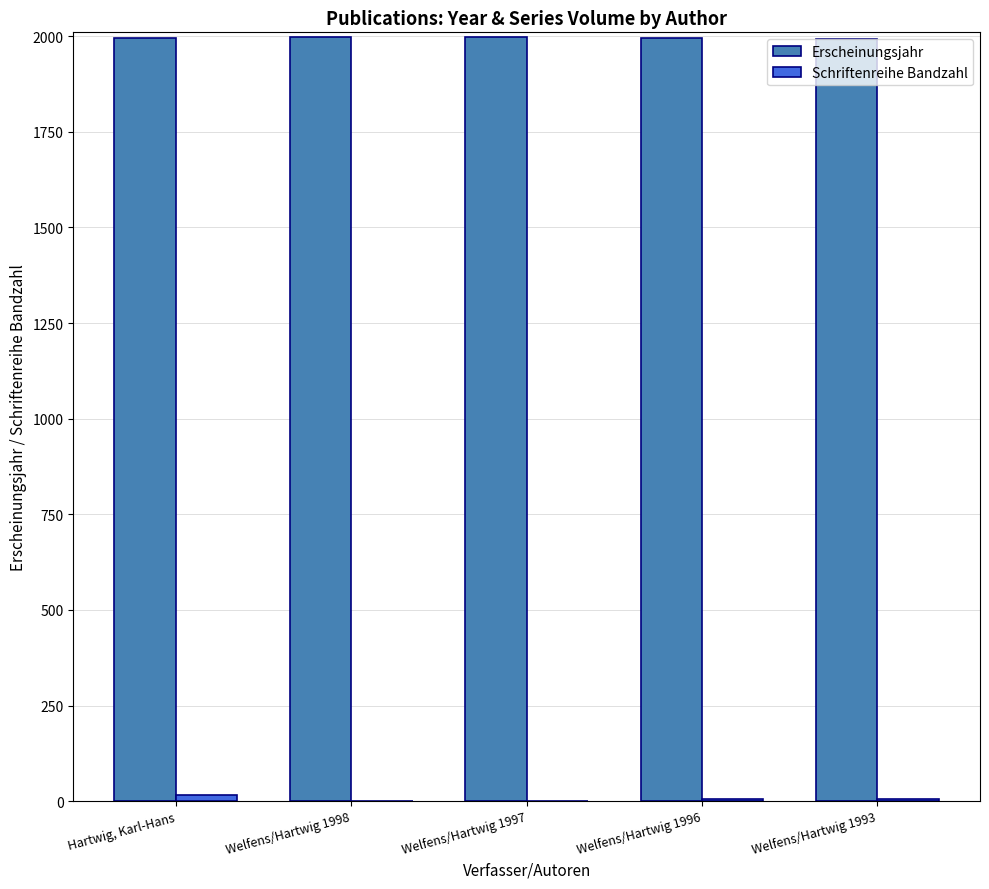

Which series has the largest total across all categories?

Erscheinungsjahr